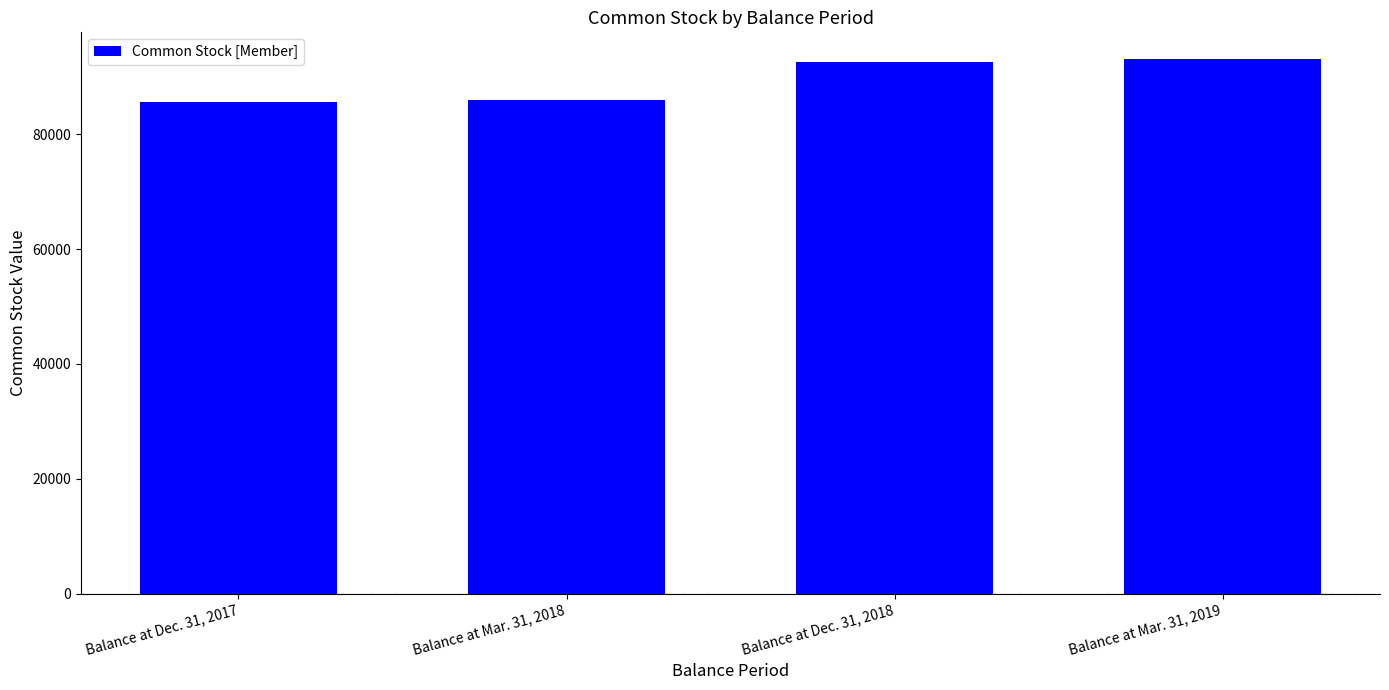

What is the label of the 2nd bar from the left?

Balance at Mar. 31, 2018